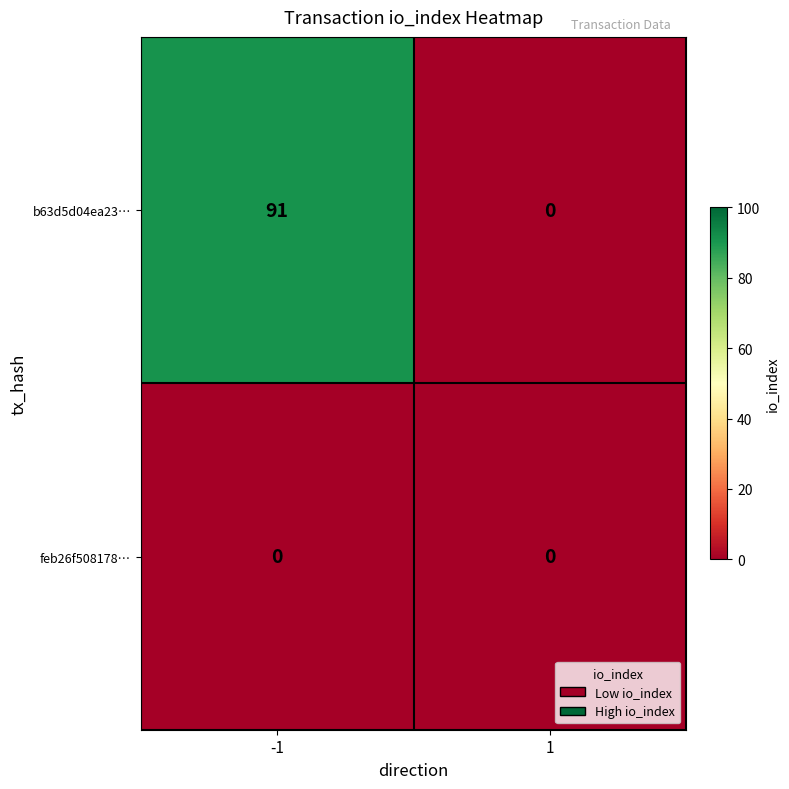

Reading left to right, what are all the values shown in this chart?

b63d5d04ea23…: -1=91	1=0
feb26f508178…: -1=0	1=0